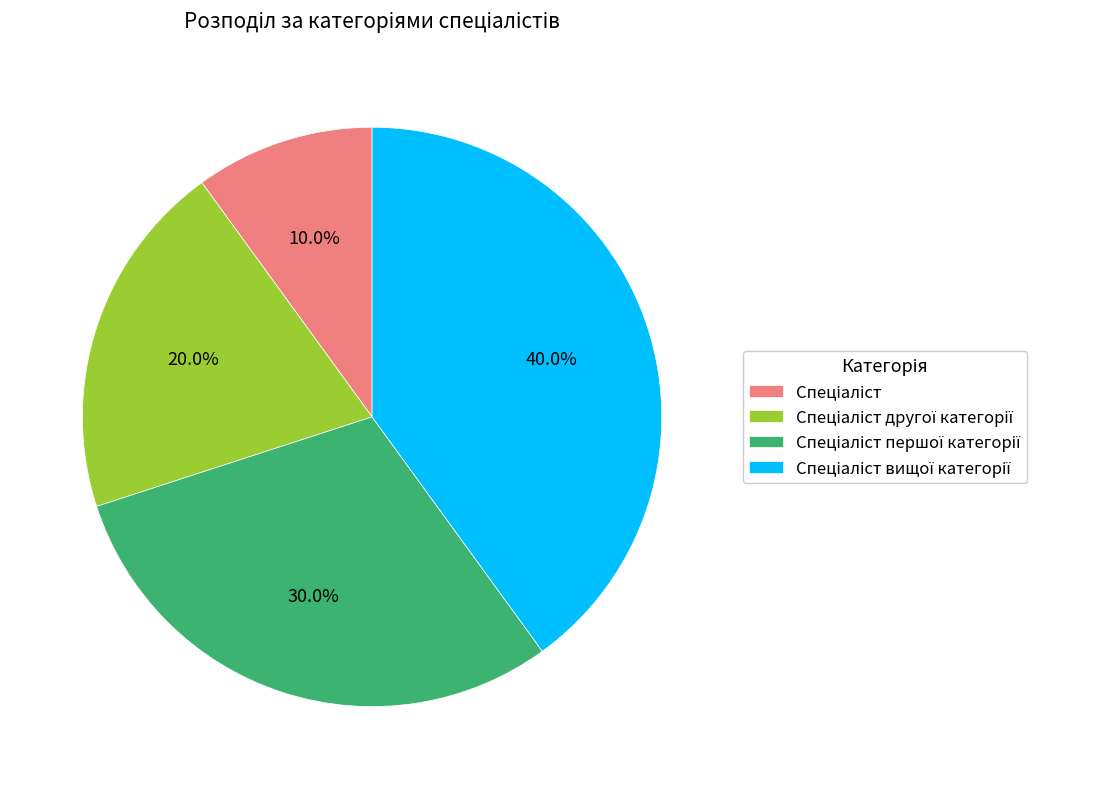

Is there any slice that represents more than half of the pie?

No